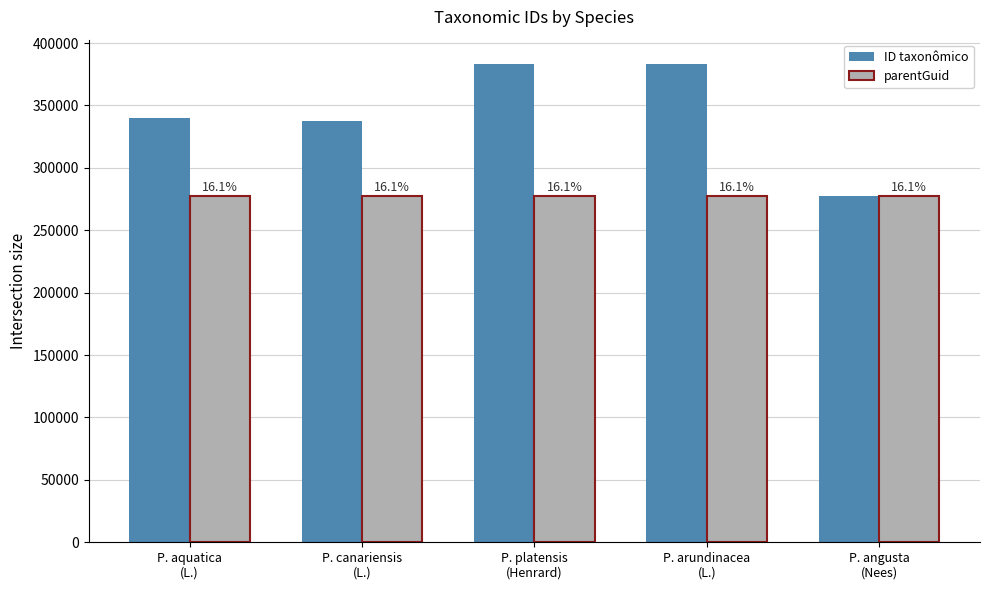

Read the ID taxonômico value at P. angusta
(Nees), to the nearest 50.

277700